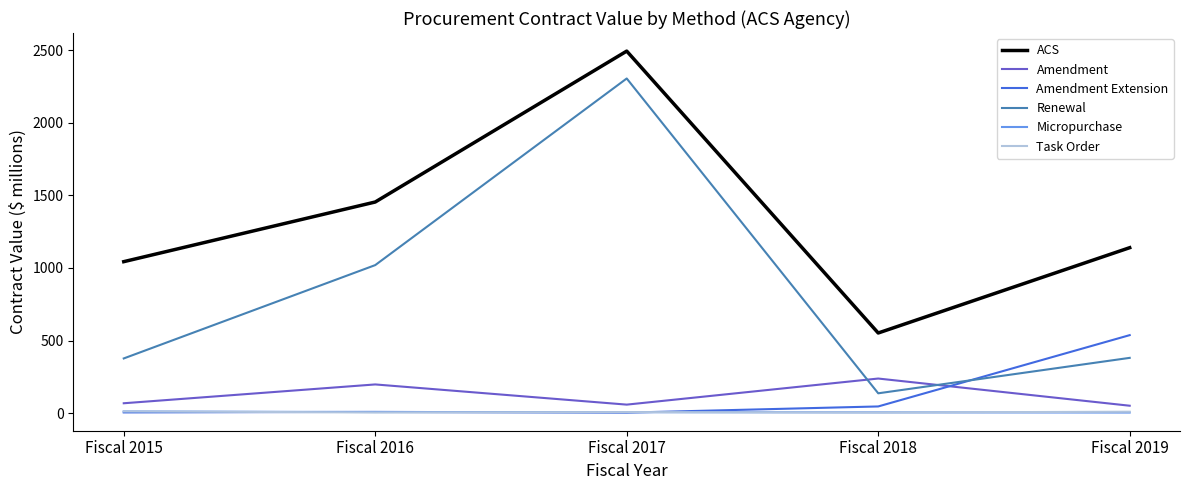

At which category does Renewal reach its first local peak?

Fiscal 2017